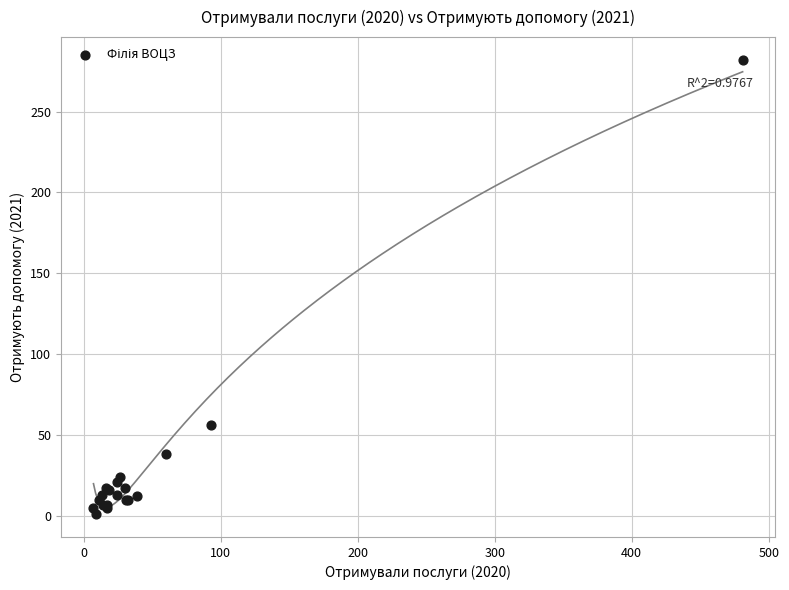

What Y value in the scatter plot is closest to 141?

56